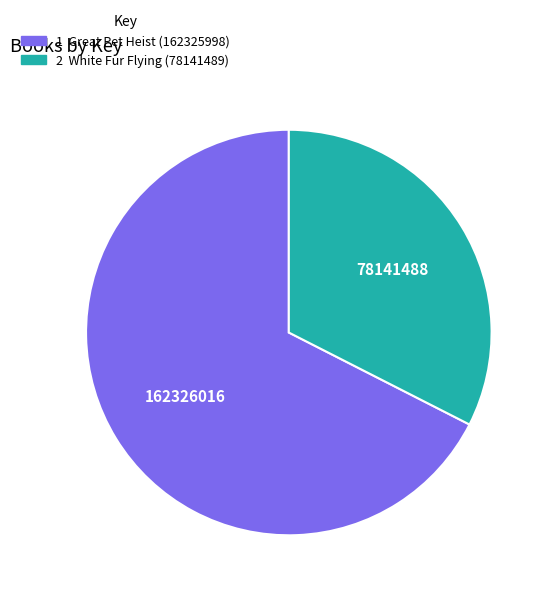

Is there a majority slice in this chart?

Yes